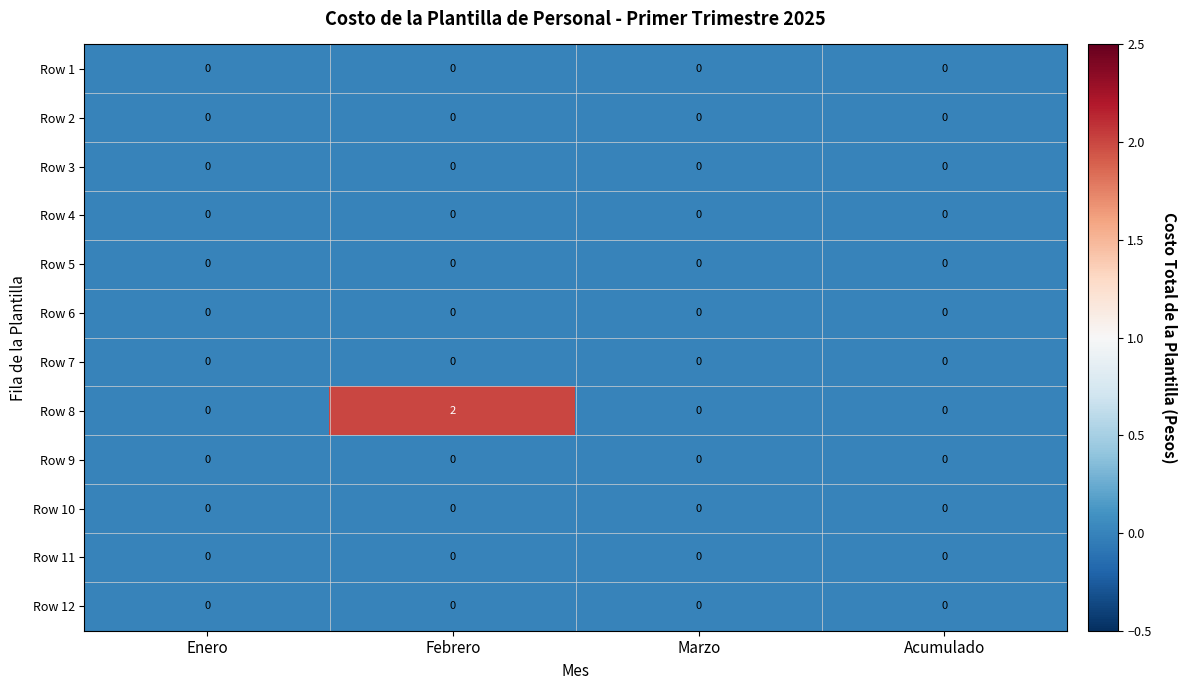

Is it true that Row 3 equals 0 at Marzo?

True